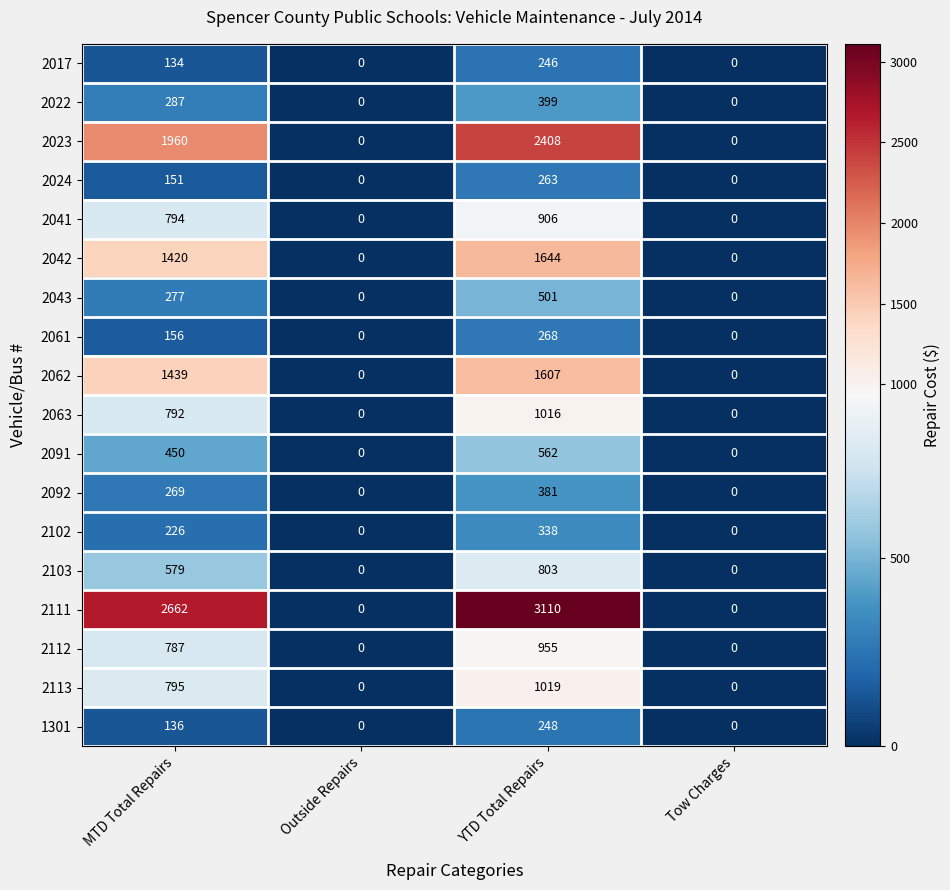

Which label corresponds to the largest value in the chart?

YTD Total Repairs